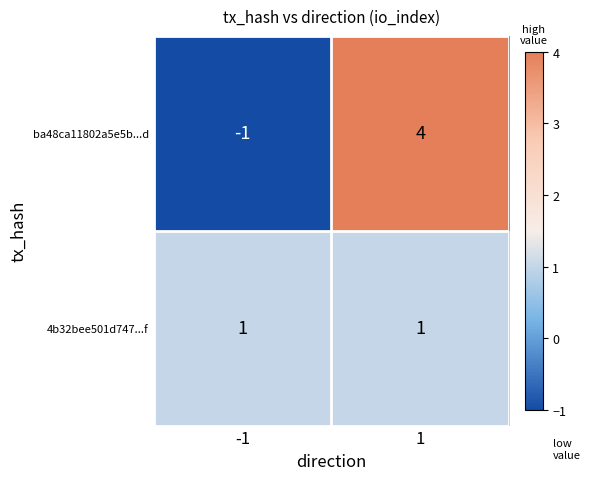

At which category is the sum across all series the highest?

1